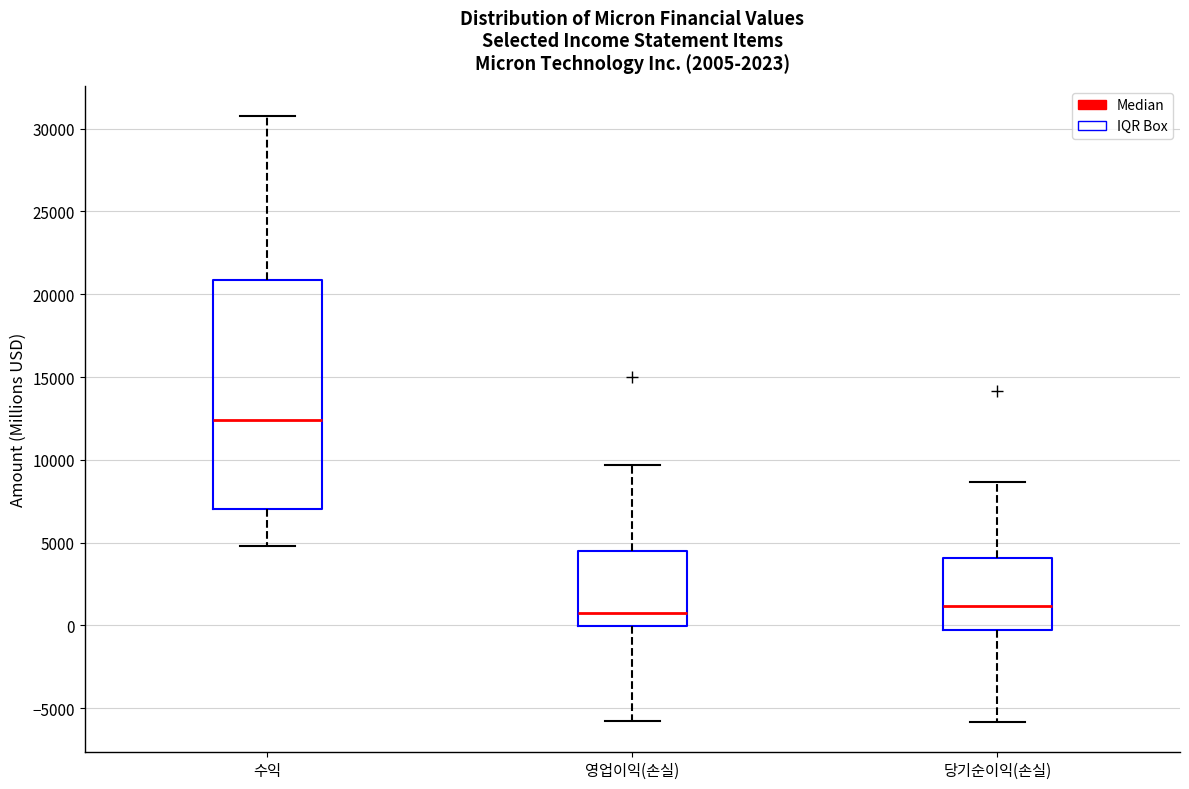

Comparing the boxes themselves (not the whiskers), which one is the tallest?

수익